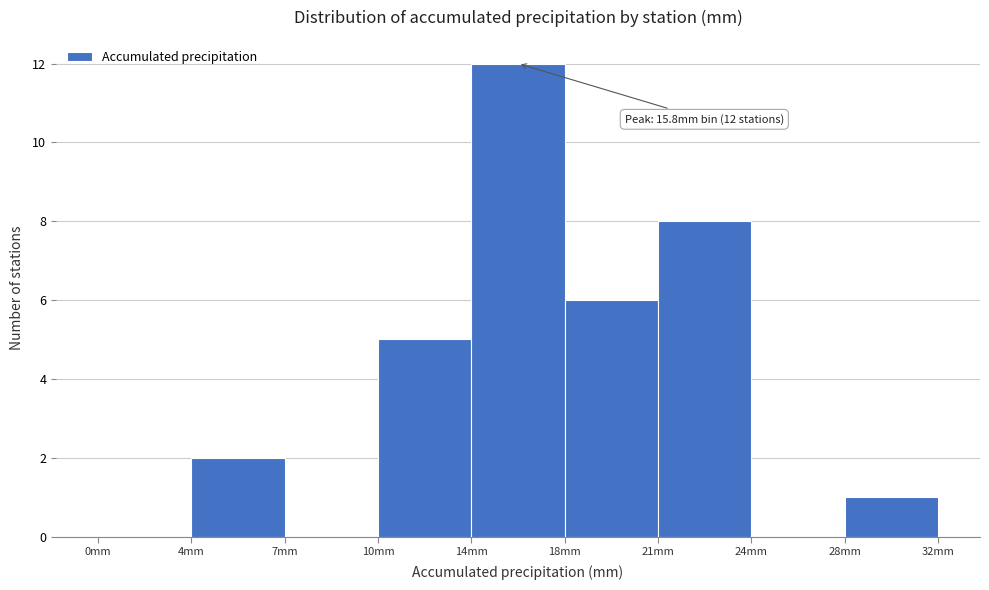

Reading left to right, extract all data points from this chart.

0mm=0	4mm=2	7mm=0	10mm=5	14mm=12	18mm=6	21mm=8	24mm=0	28mm=1